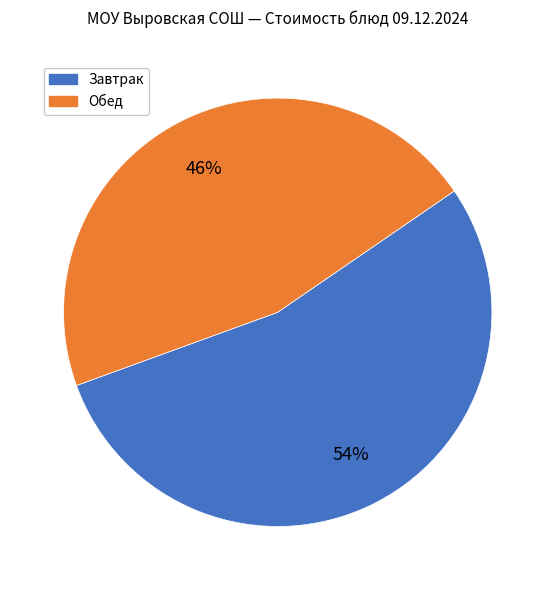

To the nearest percent, what is the difference between the largest and smallest slice percentages?

8%